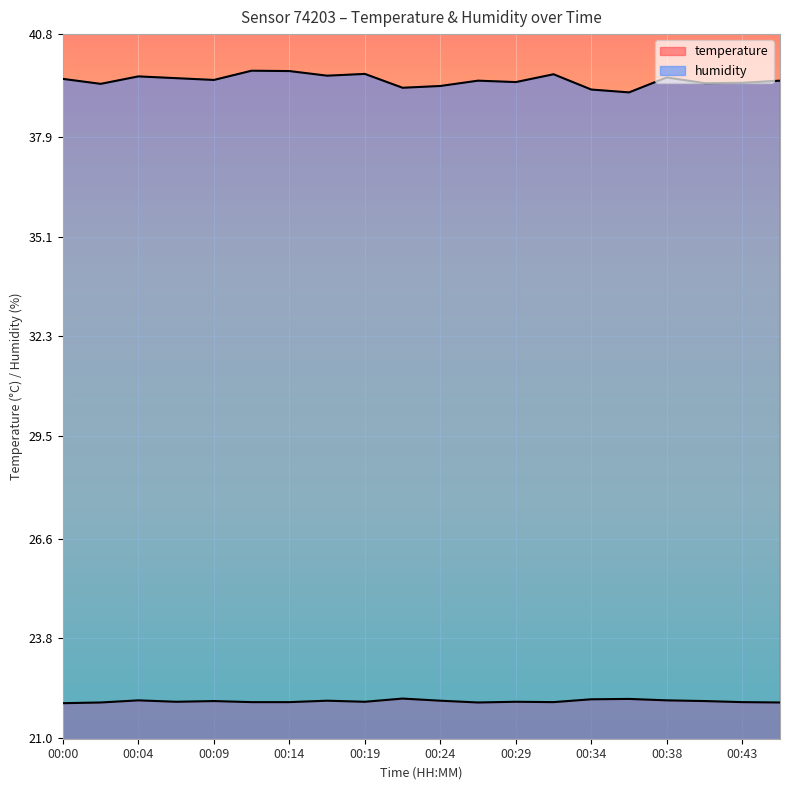

Reading right to left, list all the values displayed in this chart.

temperature: 00:46=22.0	00:43=22.0	00:41=22.0	00:38=22.1	00:36=22.1	00:34=22.1	00:31=22.0	00:29=22.0	00:26=22.0	00:24=22.0	00:21=22.1	00:19=22.0	00:17=22.0	00:14=22.0	00:12=22.0	00:09=22.0	00:07=22.0	00:04=22.1	00:02=22.0	00:00=22.0
humidity: 00:46=39.5	00:43=39.4	00:41=39.4	00:38=39.6	00:36=39.2	00:34=39.2	00:31=39.7	00:29=39.5	00:26=39.5	00:24=39.3	00:21=39.3	00:19=39.7	00:17=39.6	00:14=39.8	00:12=39.8	00:09=39.5	00:07=39.6	00:04=39.6	00:02=39.4	00:00=39.5